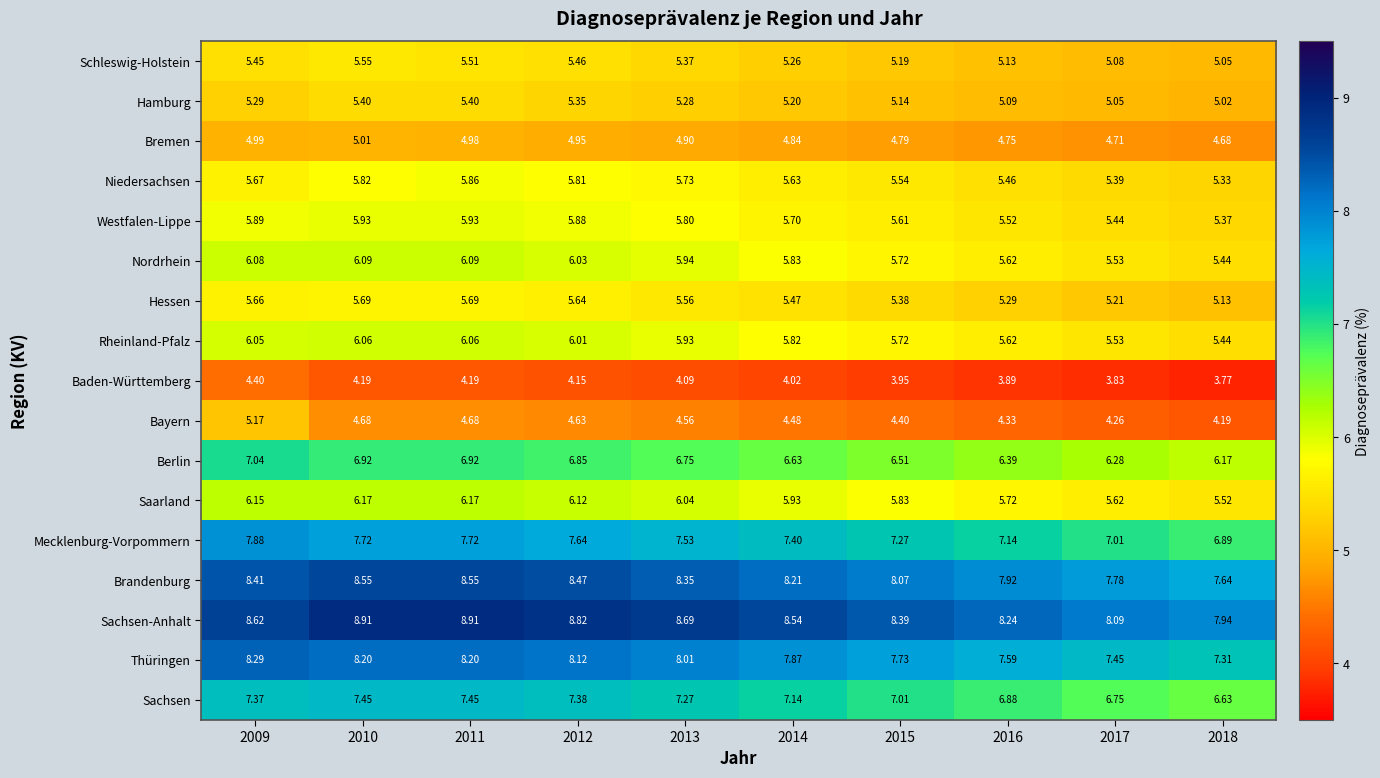

Is the value of Saarland at 2012 greater than the value of Bremen at 2011?

Yes